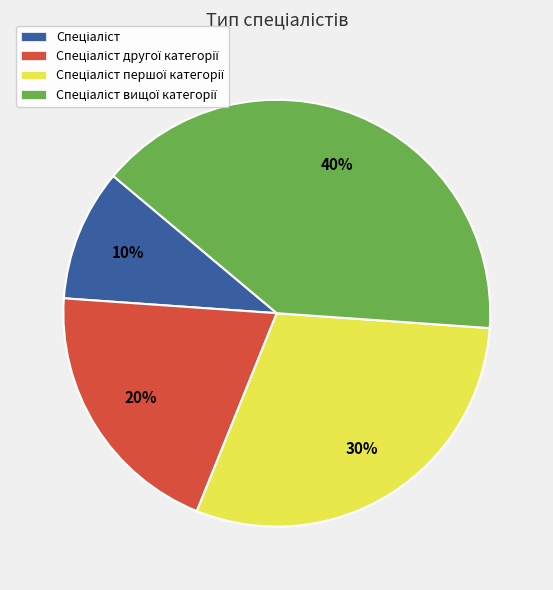

Count the number of slices in the pie.

4